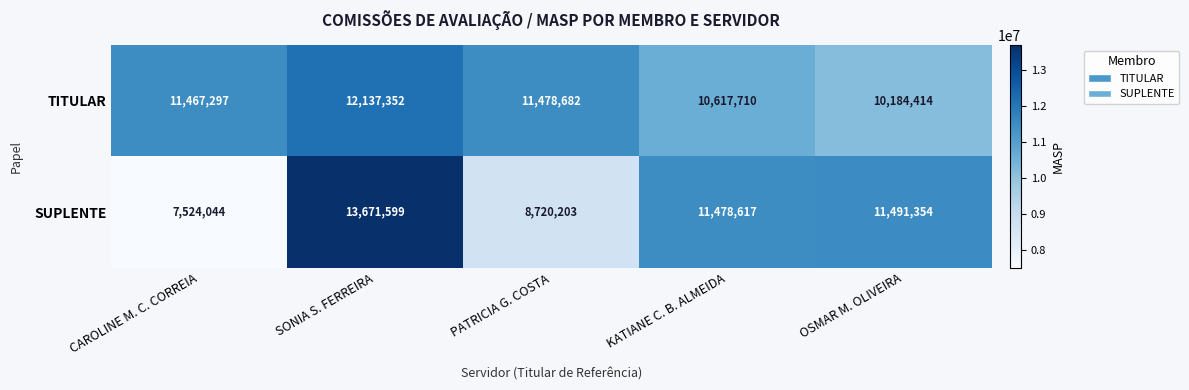

What is the greatest value displayed?

13671599